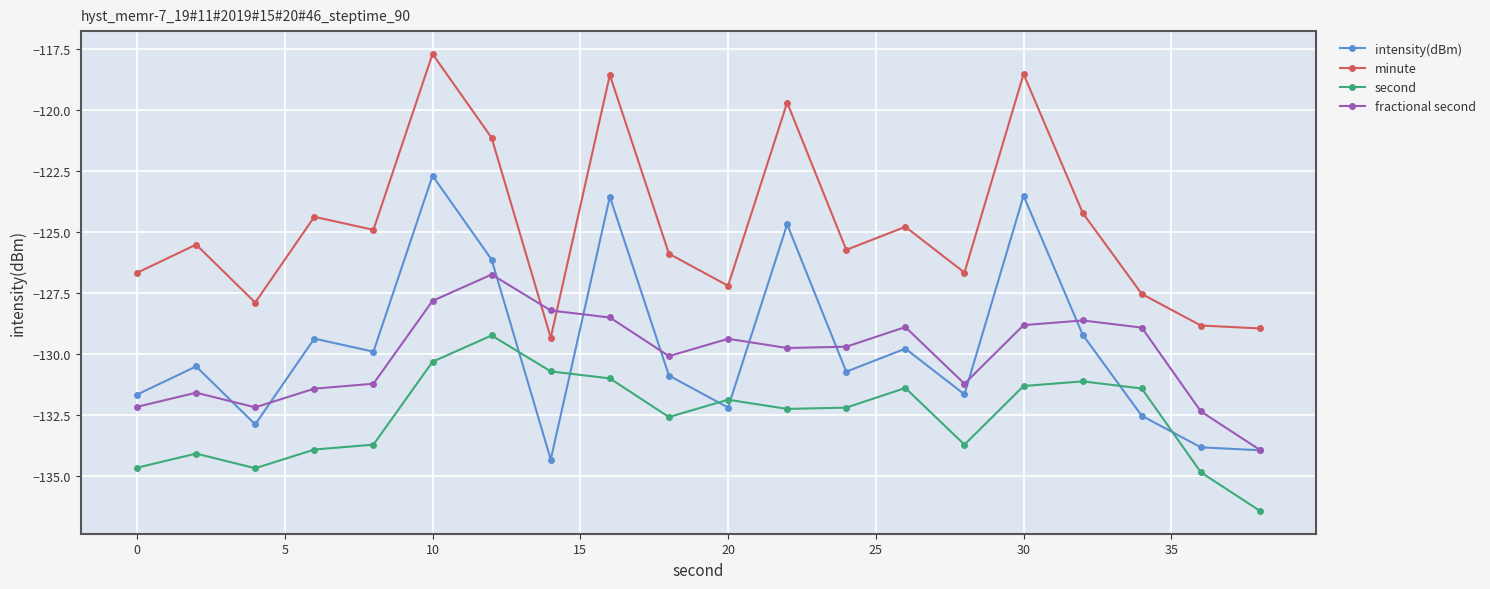

True or false: second has more than 1 interior local peaks.

True